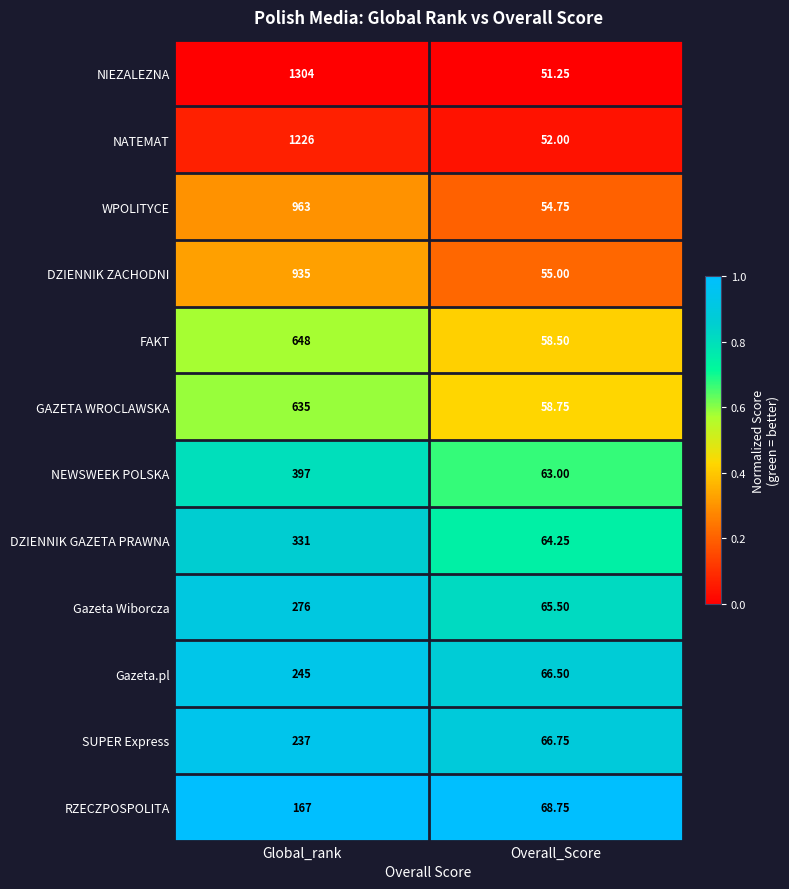

At which label does DZIENNIK ZACHODNI reach its peak?

Global_rank